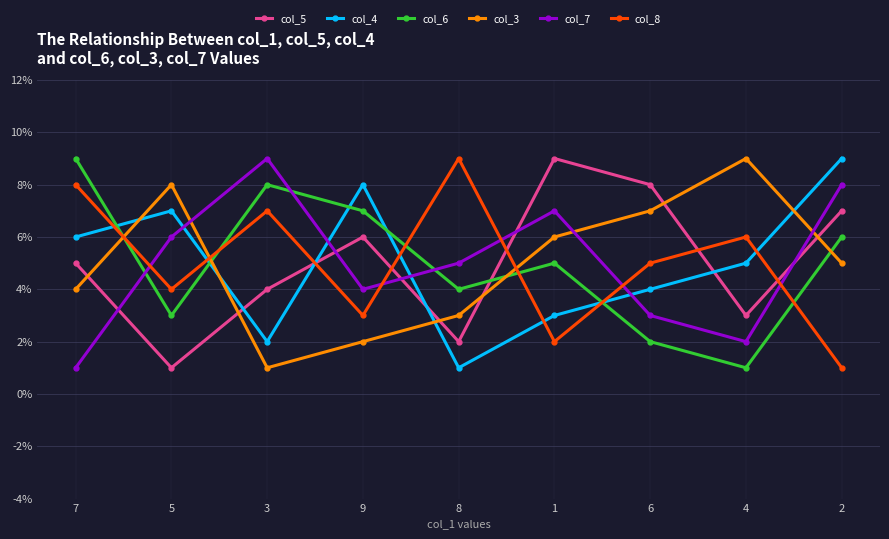

How many lines are shown in the chart?

6